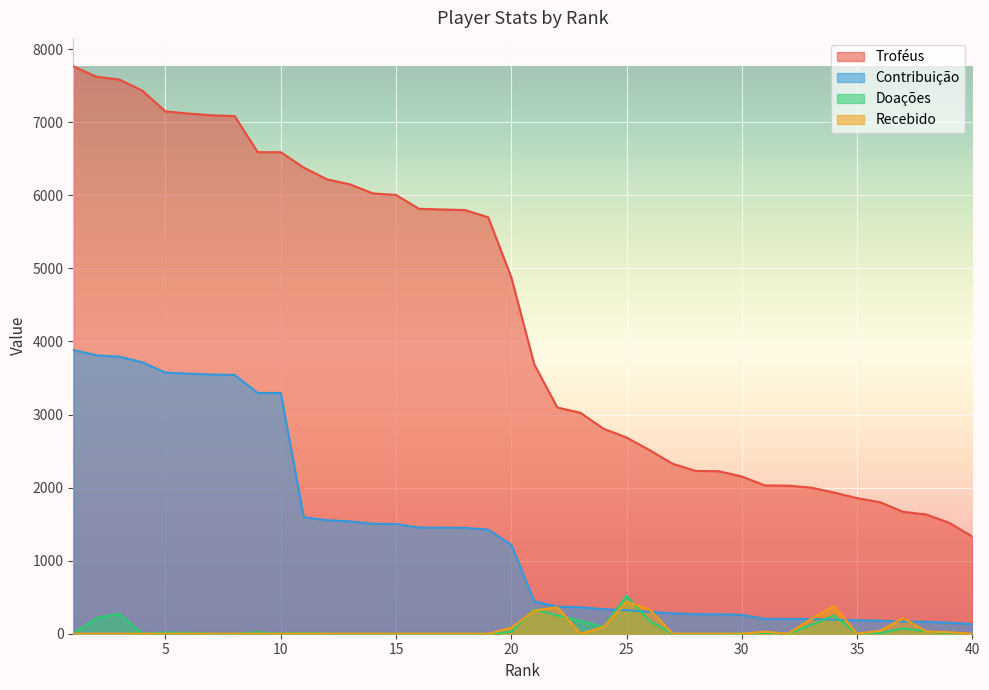

List the labels in order of Doações value, largest first.

25, 21, 3, 34, 22, 2, 23, 26, 33, 24, 37, 38, 20, 9, 5, 6, 11, 36, 30, 1, 4, 7, 8, 10, 12, 13, 14, 15, 16, 17, 18, 19, 27, 28, 29, 31, 32, 35, 39, 40